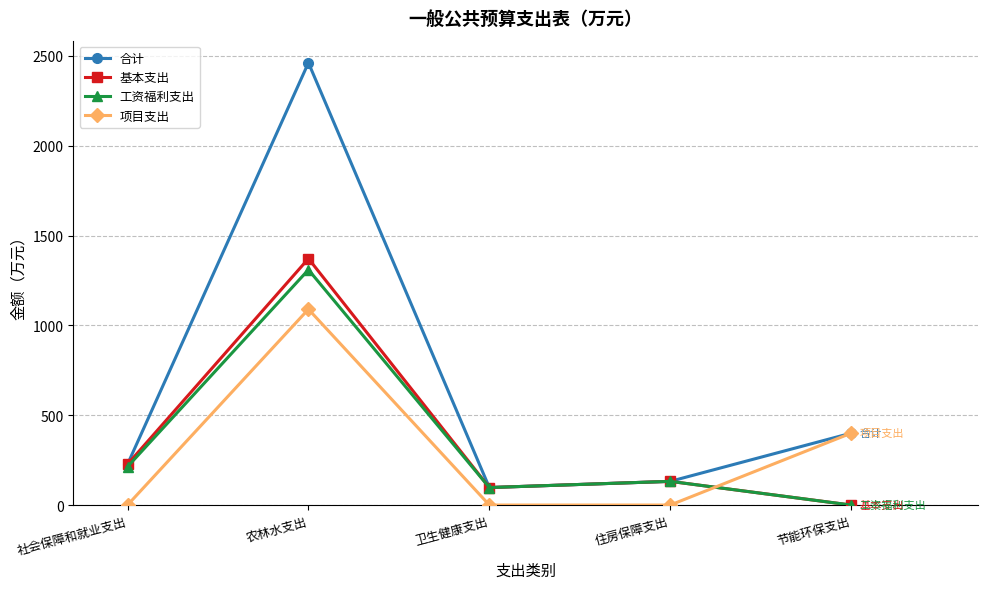

What is the highest value of the 项目支出 series?

1090.0